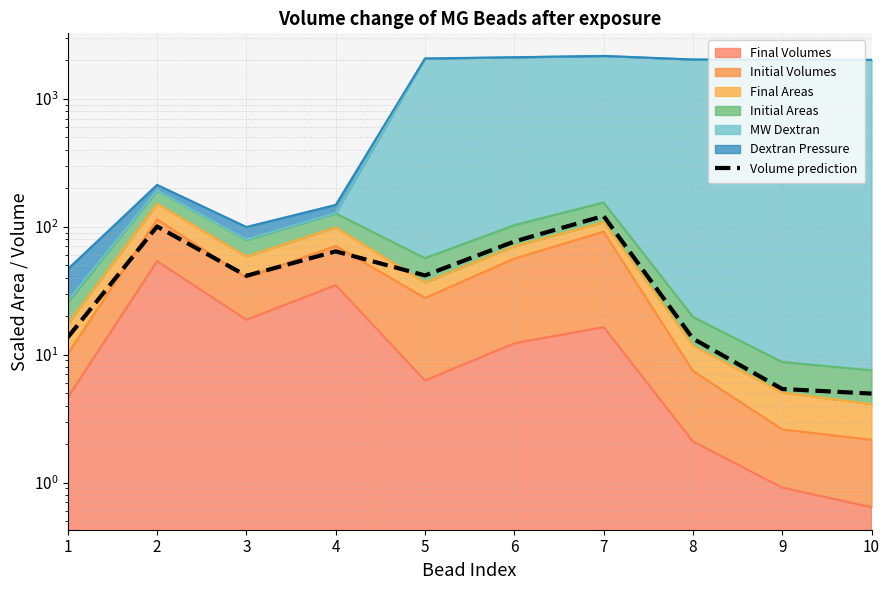

What is the value of the 9th point from the left?

5.4